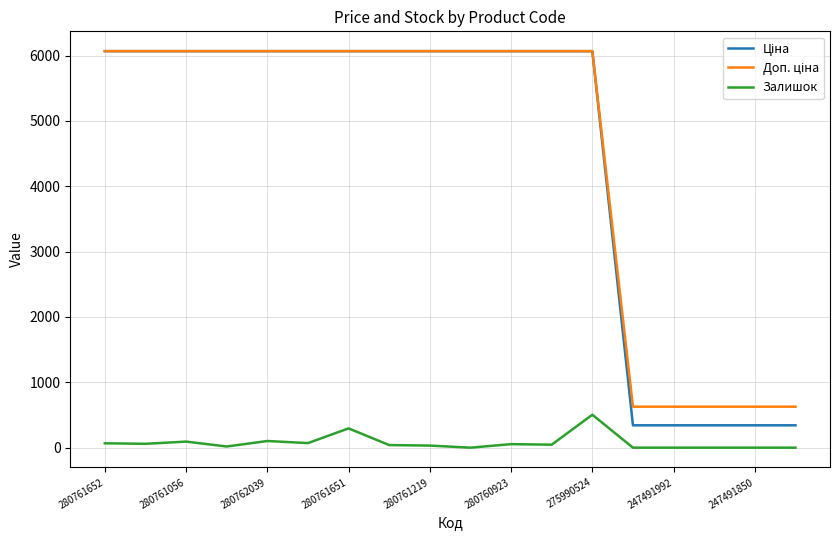

At which label does Залишок reach its minimum?

9